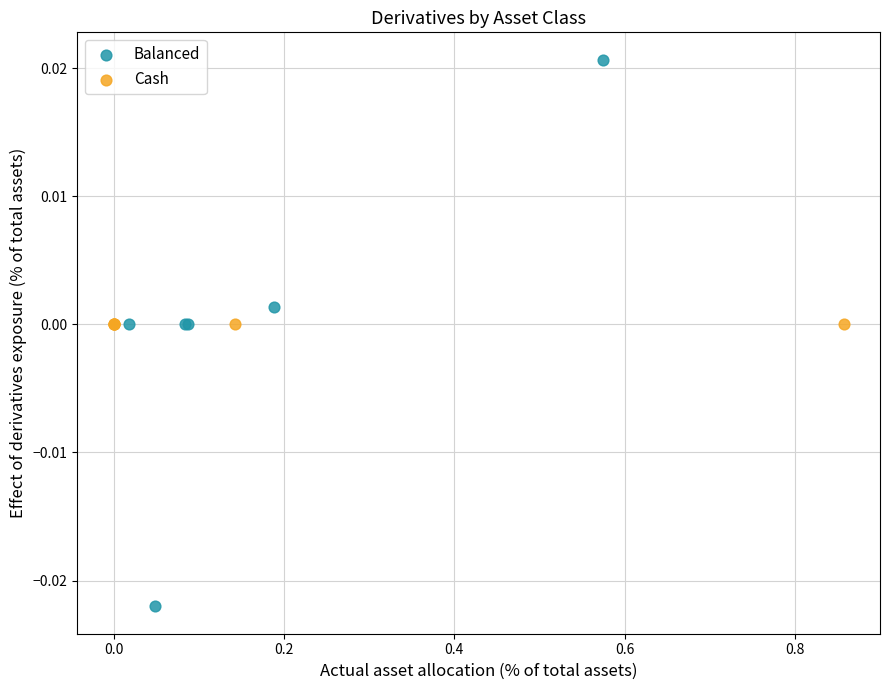

Which series contains the lowest Y value?

Balanced